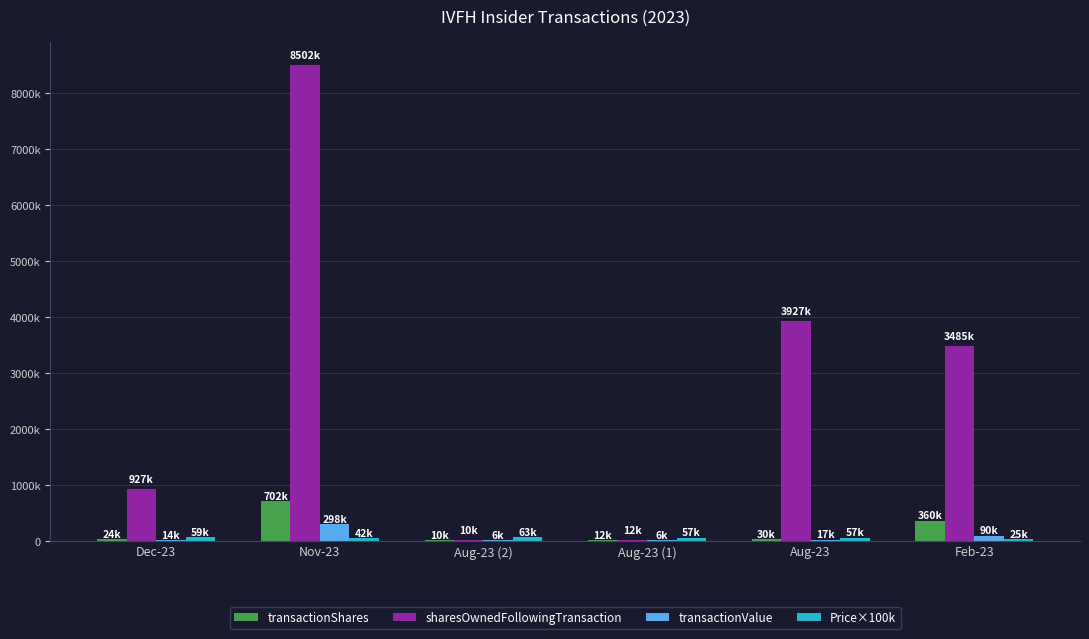

Are the bars horizontal?

No